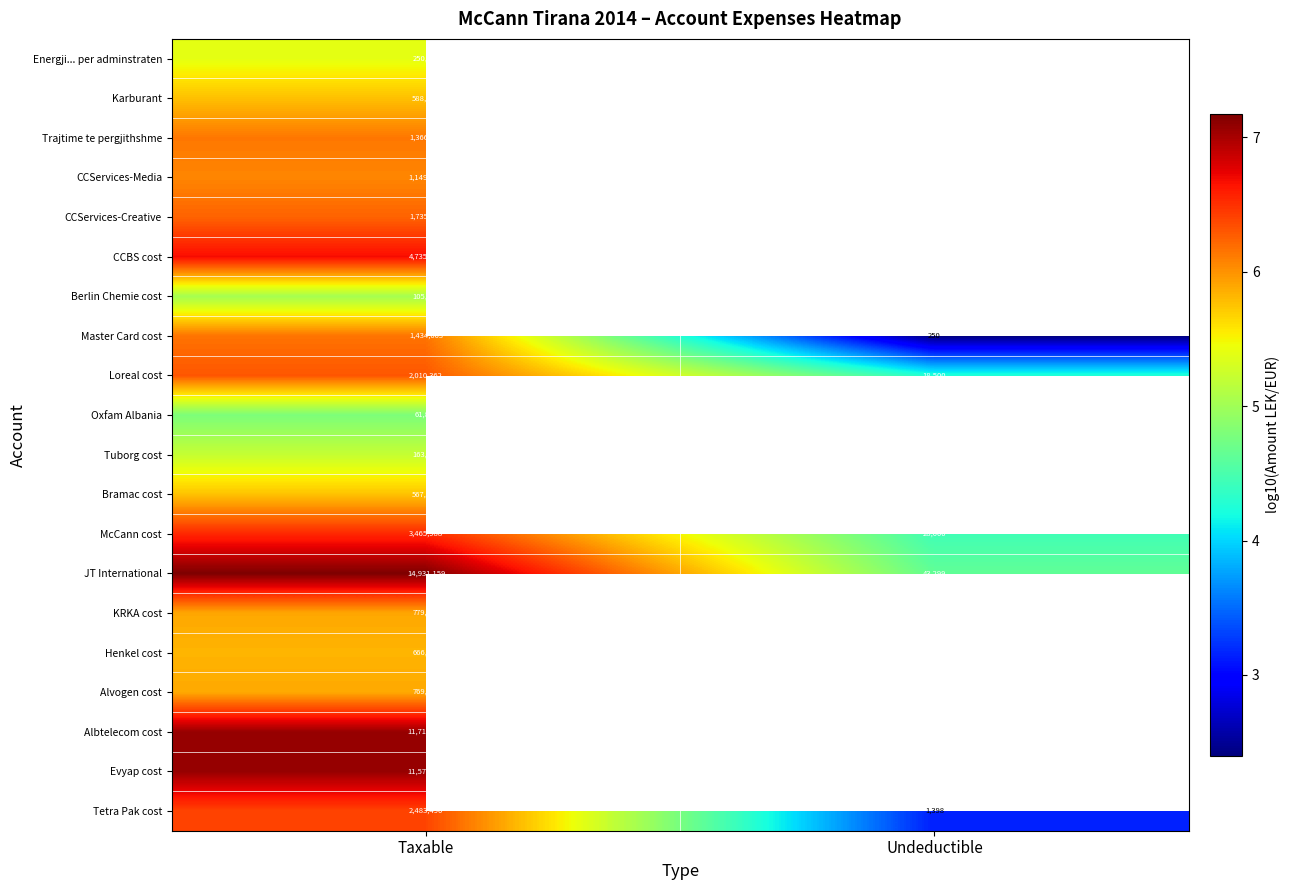

Is the value of McCann cost at Taxable greater than the value of CCBS cost at Taxable?

No